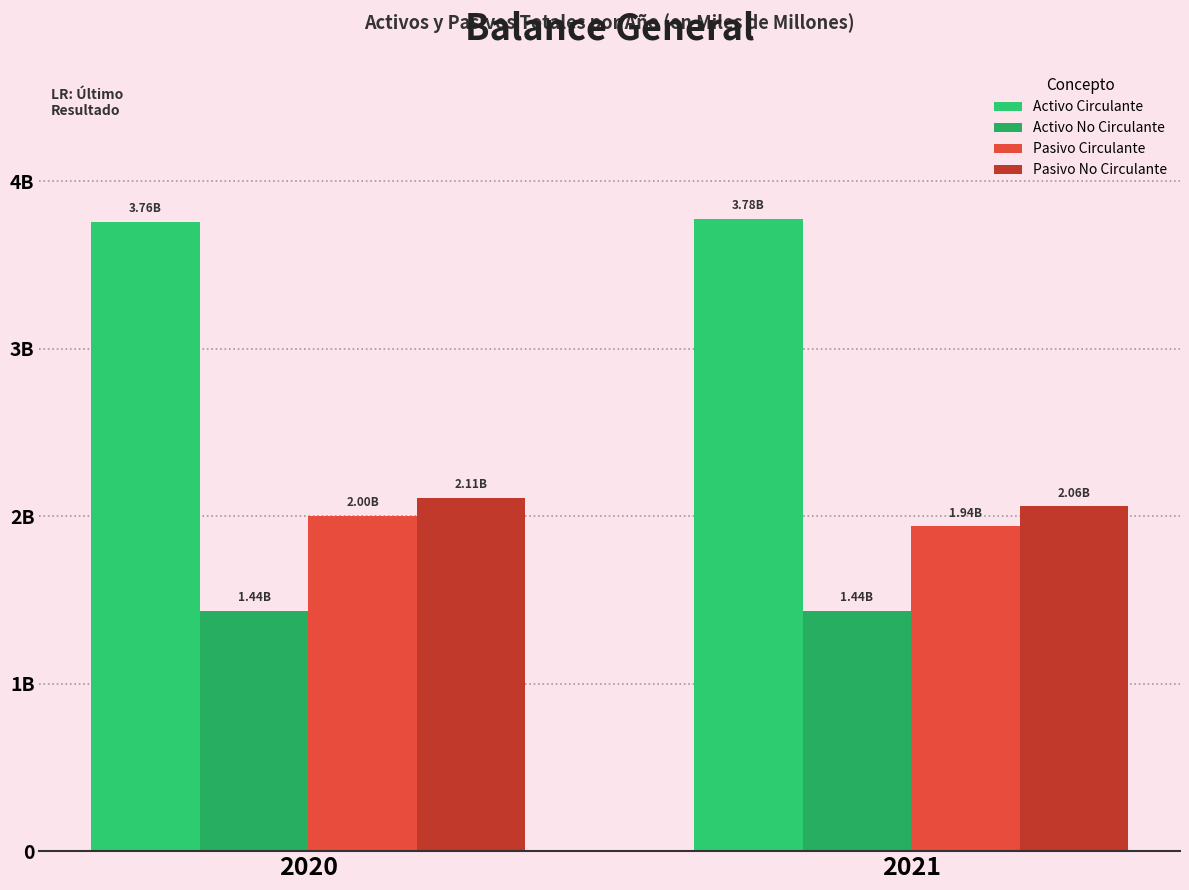

Does the chart contain stacked bars?

No